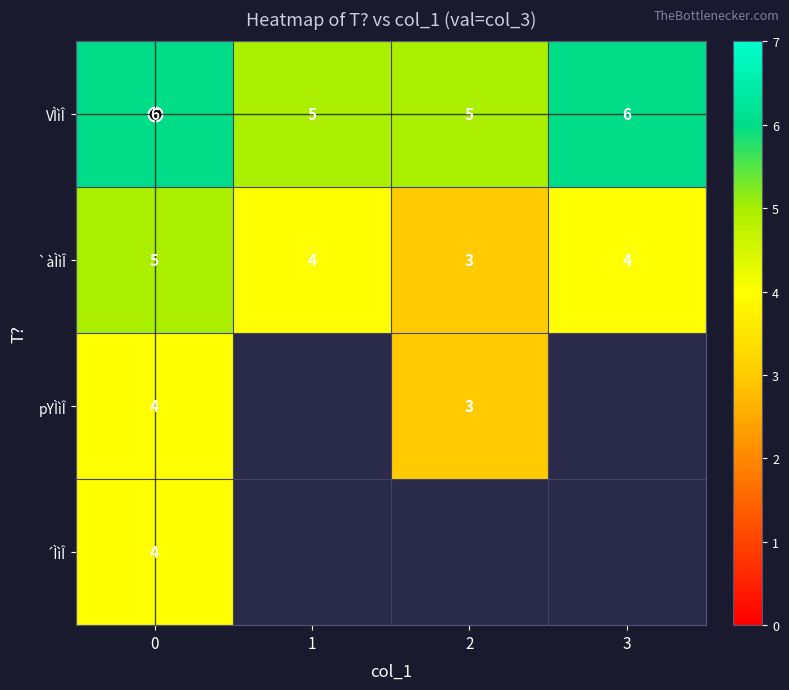

List the series in order of their peak value, highest first.

VÌìÎ, `àÌìÎ, pYÌìÎ, ´ÌìÎ